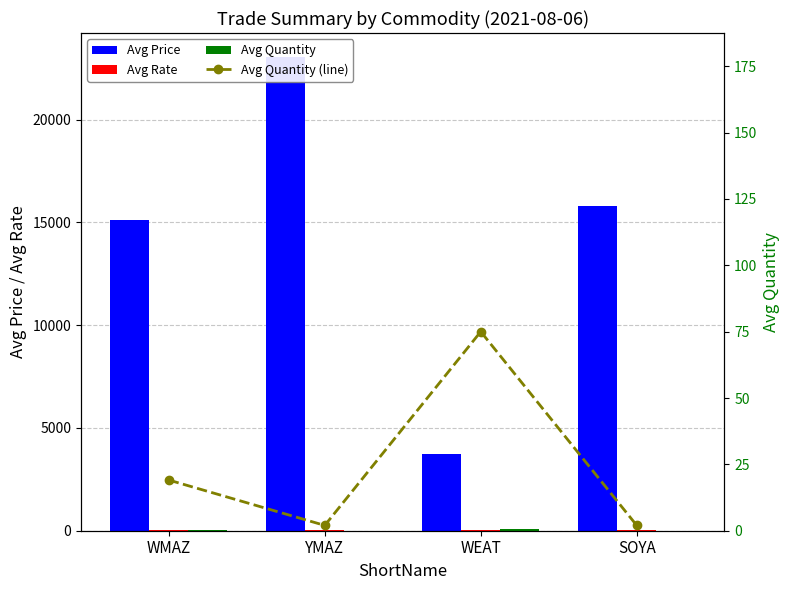

What are all the series names shown in the legend?

Avg Price, Avg Rate, Avg Quantity, Avg Quantity (line)